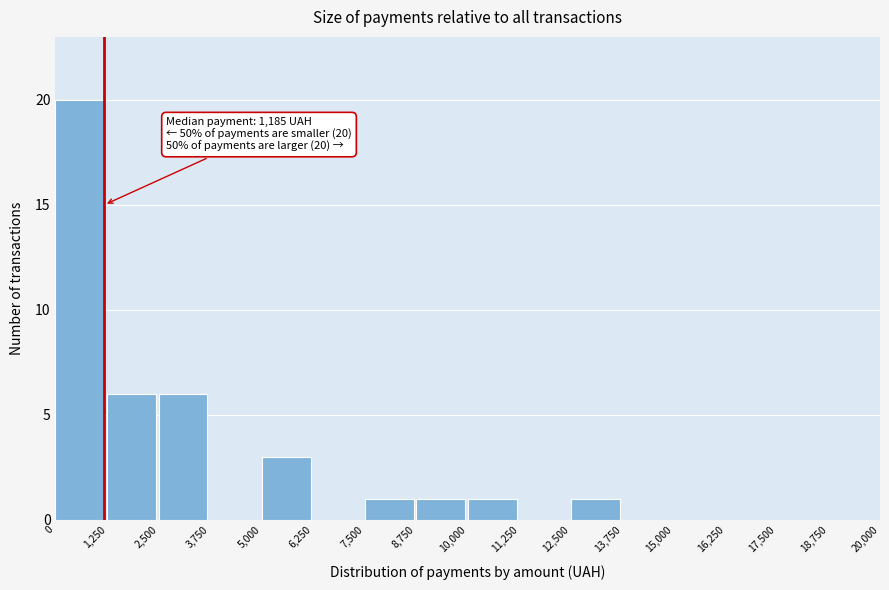

Over which range of the x-axis is the bar tallest?

0 to 1,250